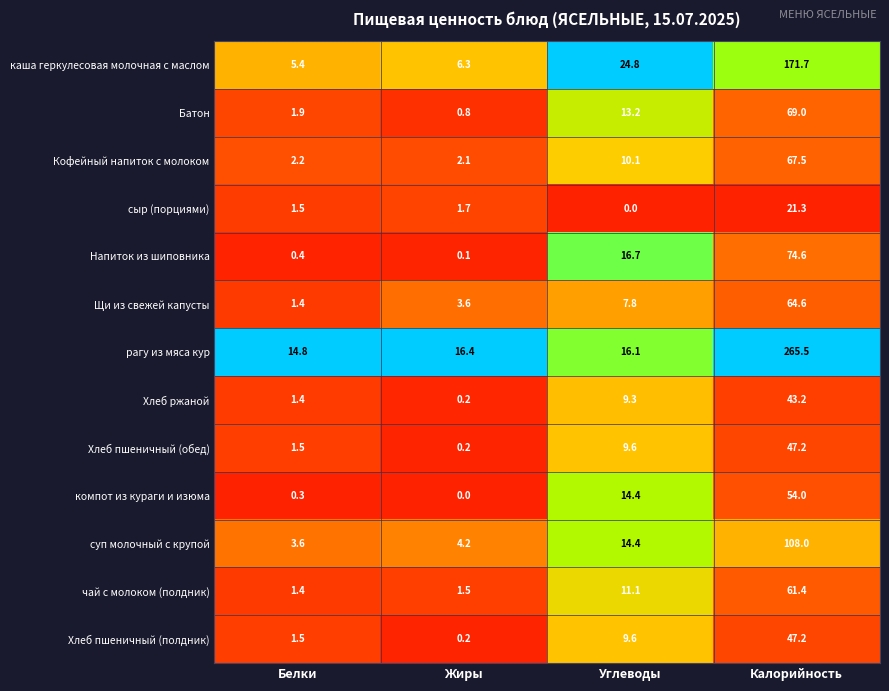

List the labels in order of Хлеб пшеничный (полдник) value, smallest first.

Жиры, Белки, Углеводы, Калорийность